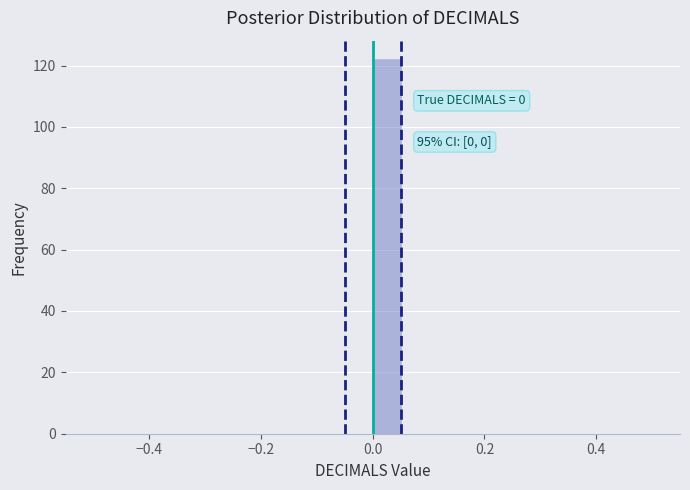

Read against the x-axis, roughly where is the centre of the tallest bar?

0.02